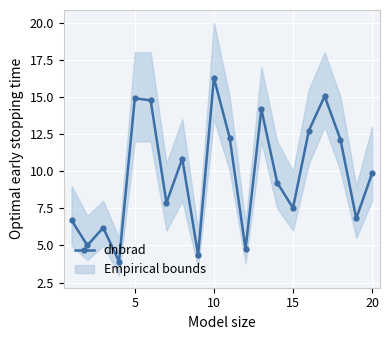

The value of dnbrad at 5 is 3.4. True or false?

False